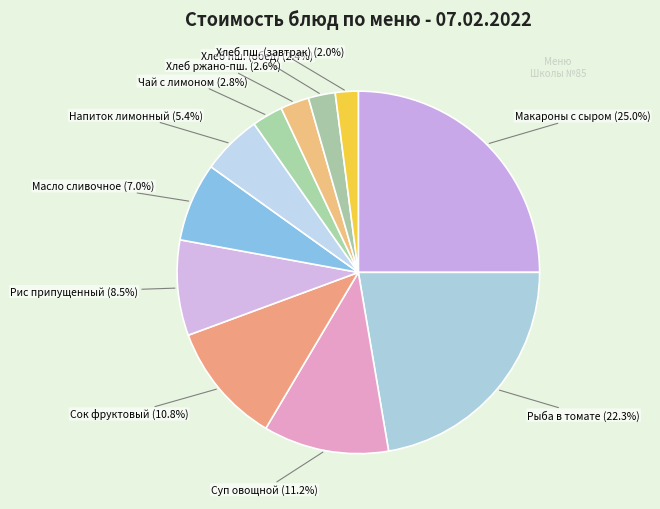

What is the smallest slice in the pie chart?

Хлеб пшеничный обогащенный витаминами (завтрак)